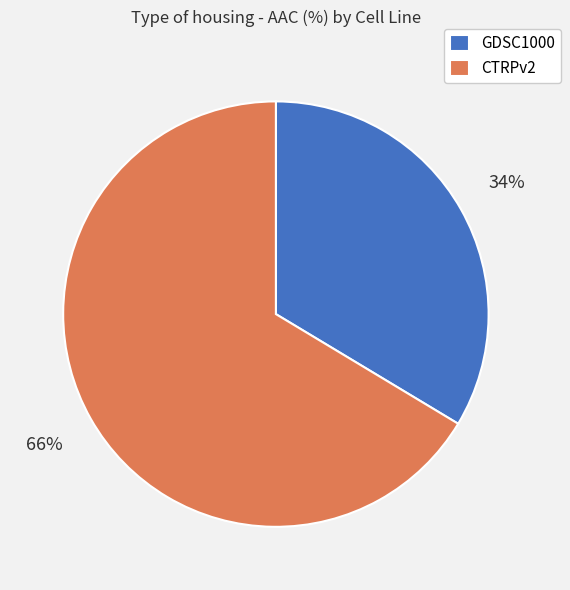

Is there any slice that represents more than half of the pie?

Yes